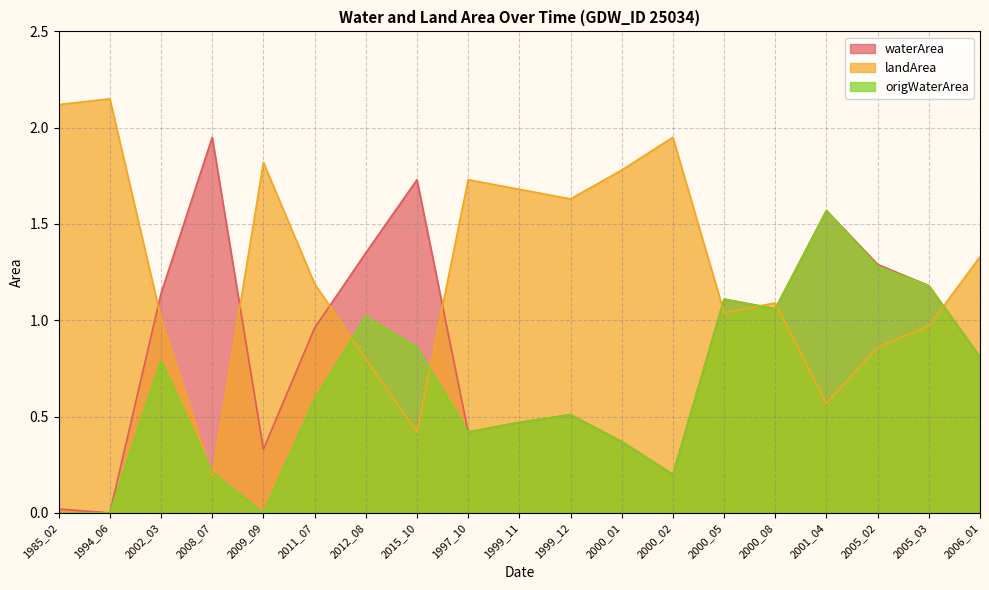

Rank the series at 2009_09 from highest to lowest value.

landArea, waterArea, origWaterArea